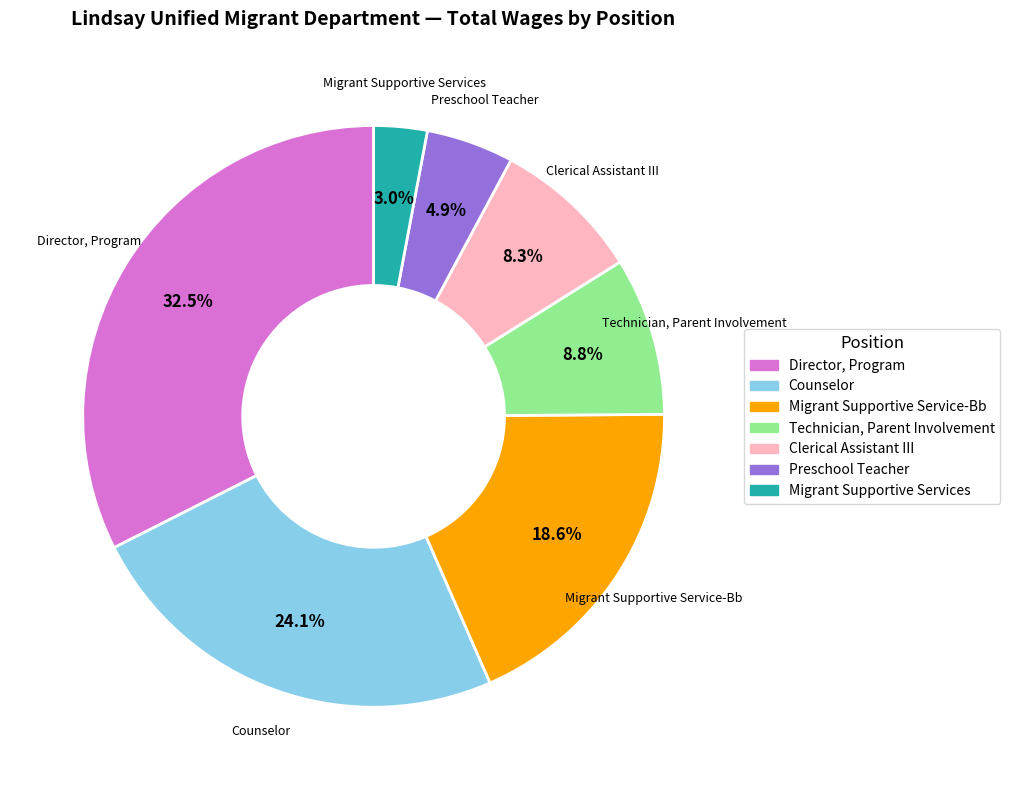

To the nearest percent, what percentage of the pie is Counselor?

24%